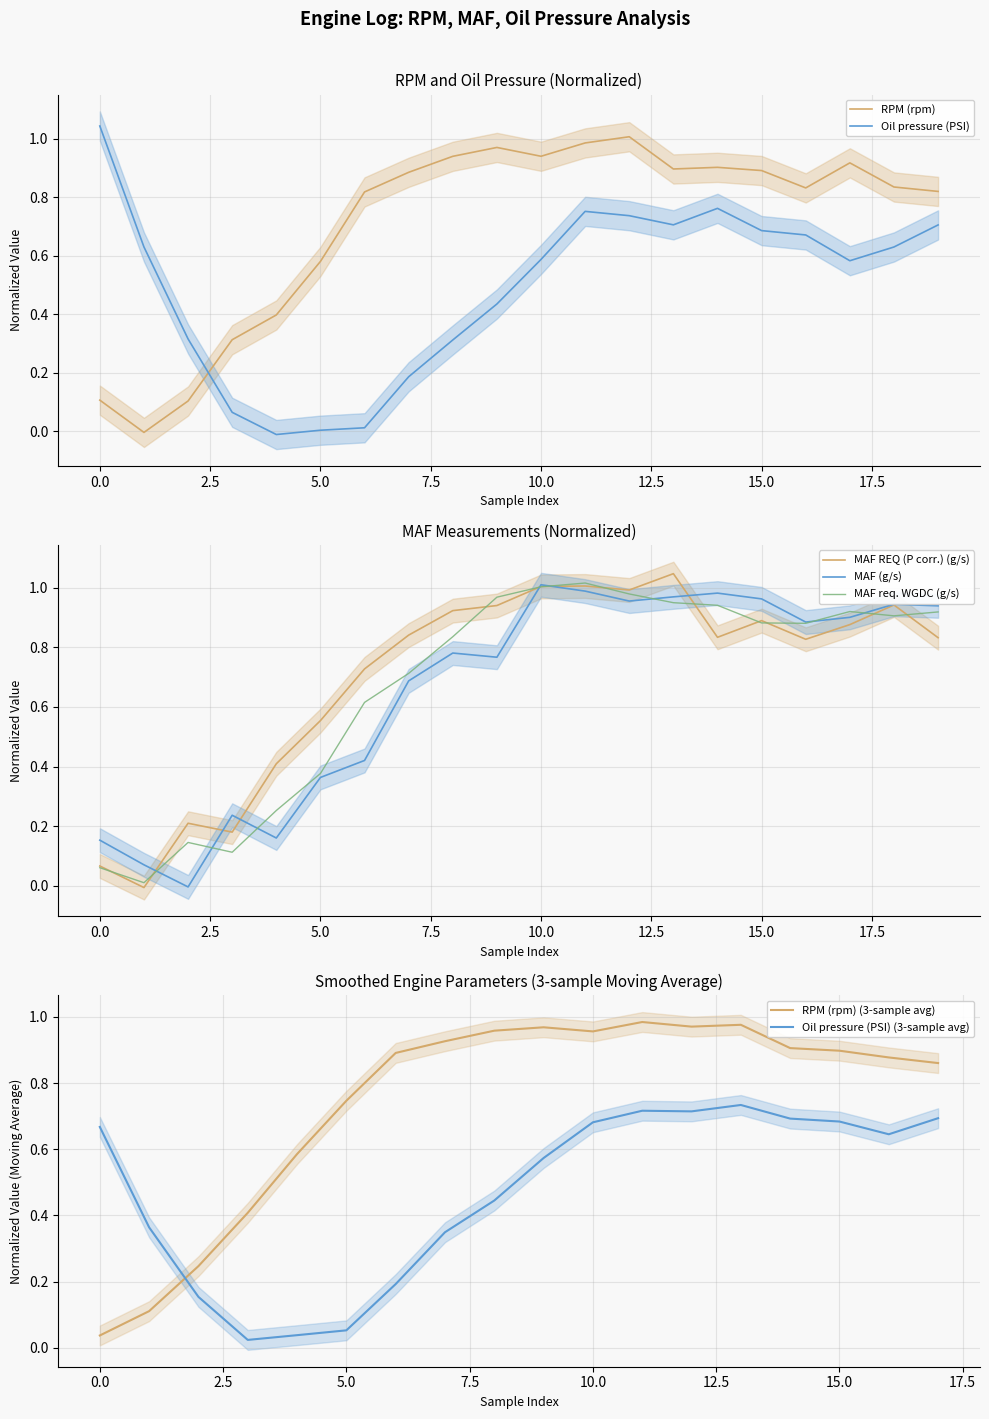

Where is the first local minimum for RPM (rpm)?

1